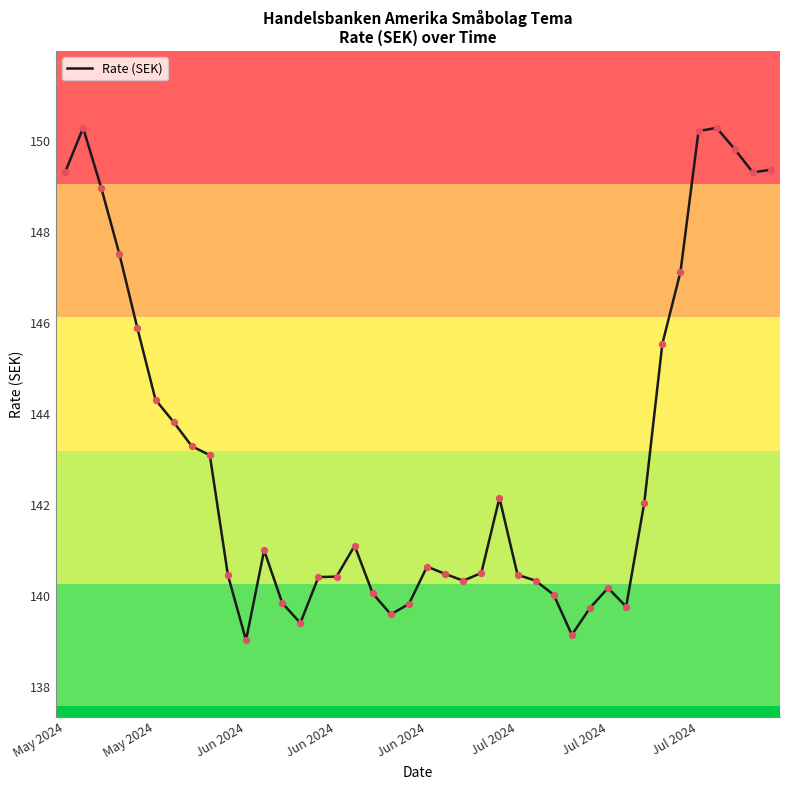

What is the smallest value displayed?

139.0